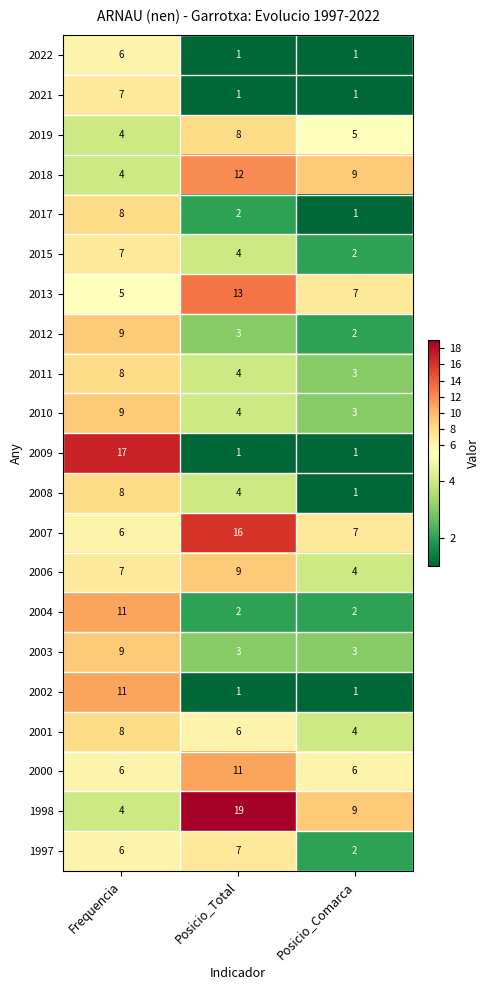

Count the number of data series in this chart.

21